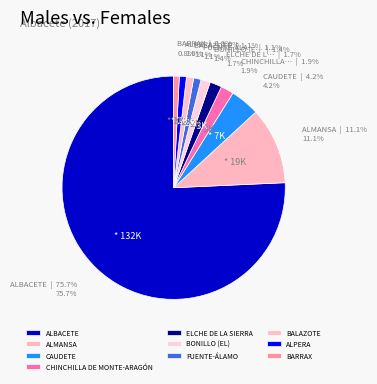

What is the change in value from ALBACETE to ALPERA?

-130610